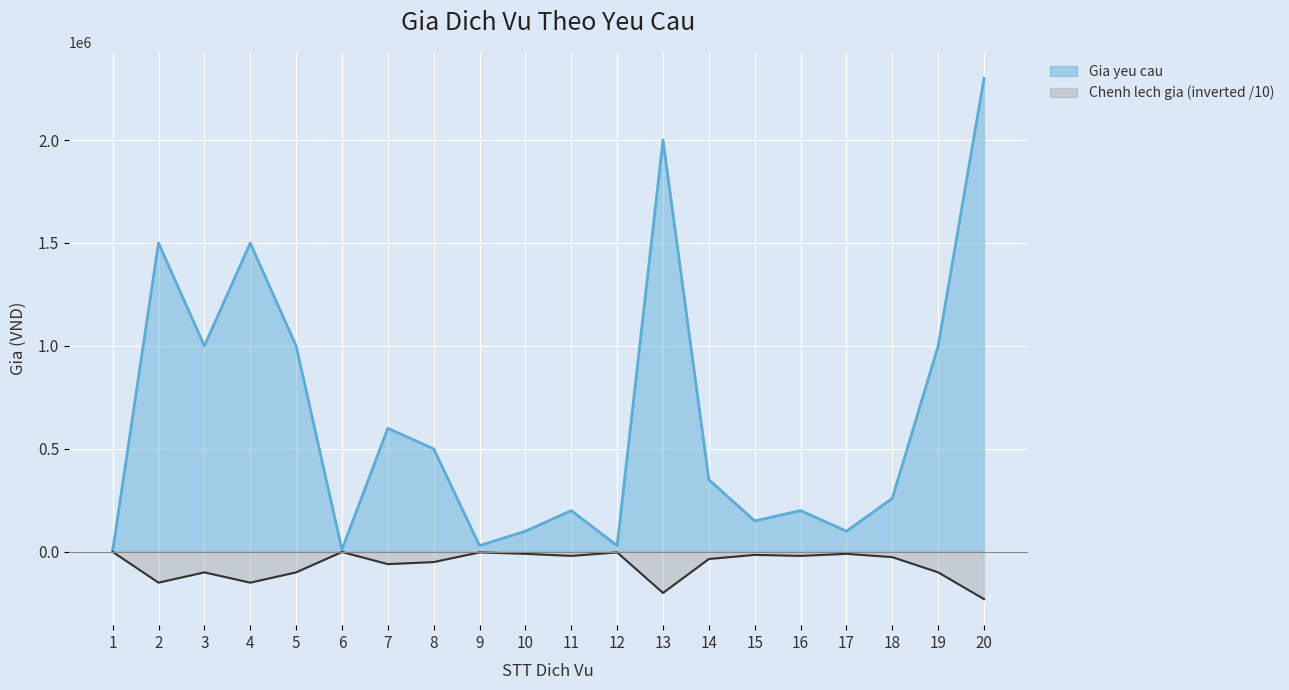

What is the minimum value for Chenh lech gia?

-230000